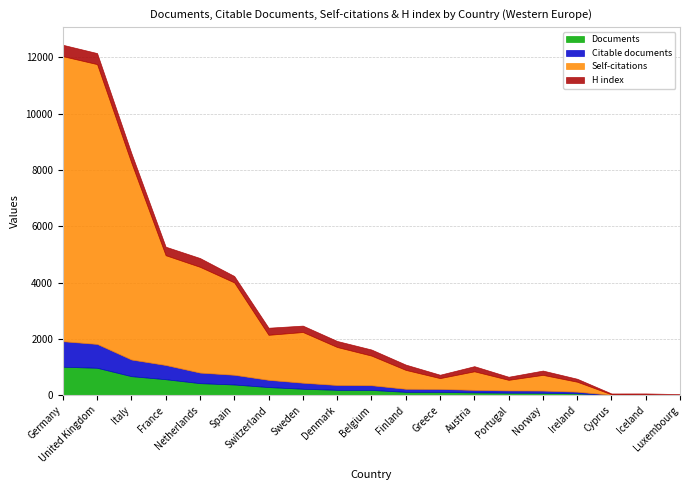

What is the label of the 10th point from the right?

Belgium